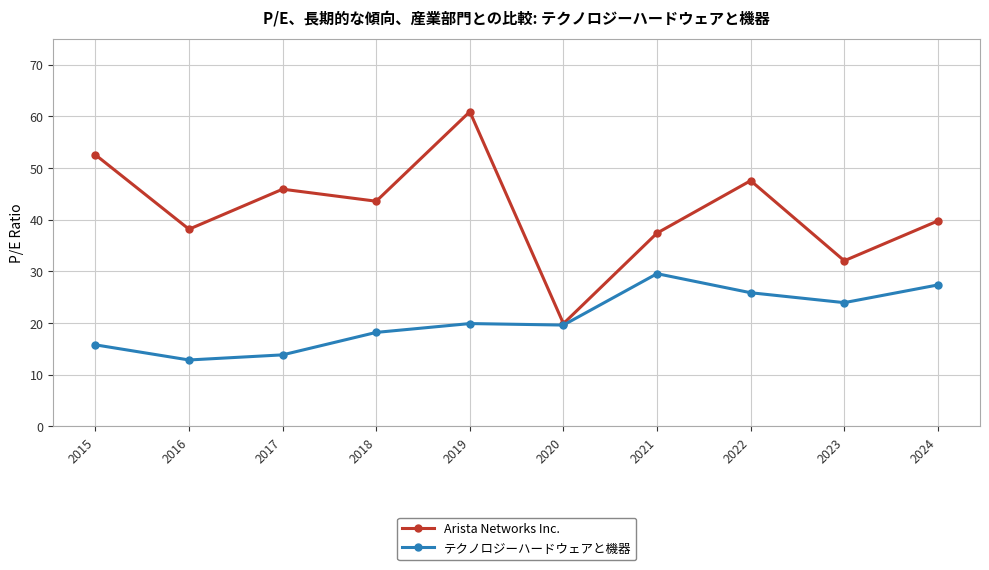

How many series are shown in this chart?

2